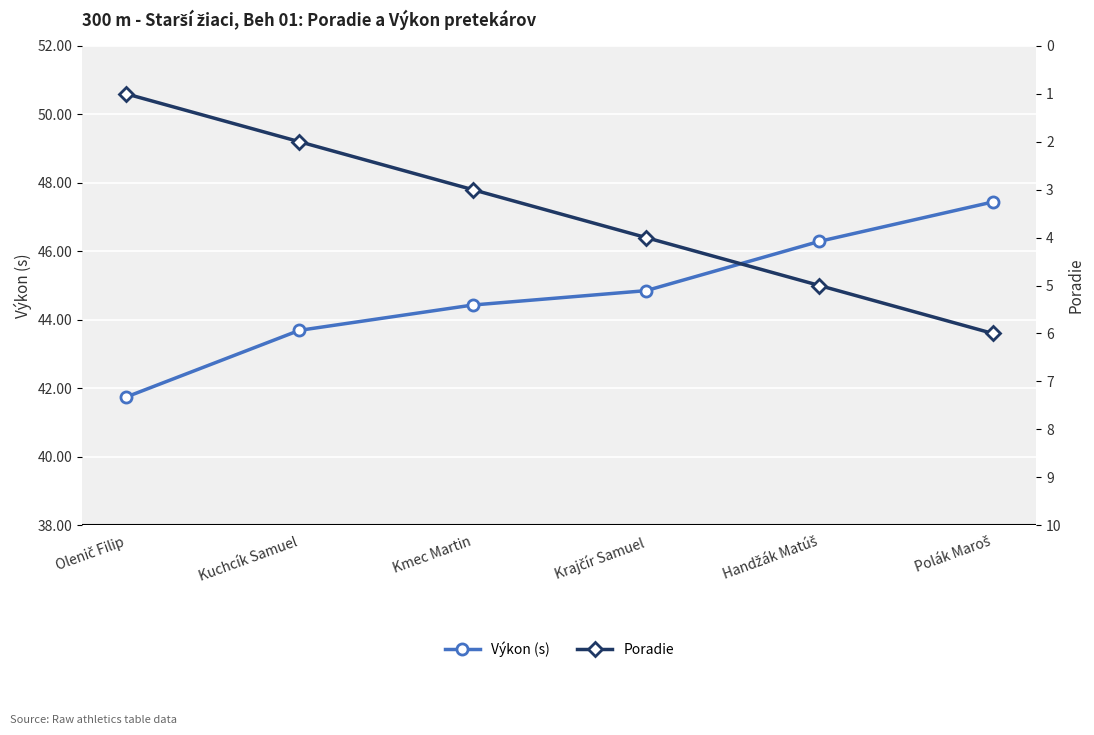

At which category is the sum across all series the highest?

Polák Maroš